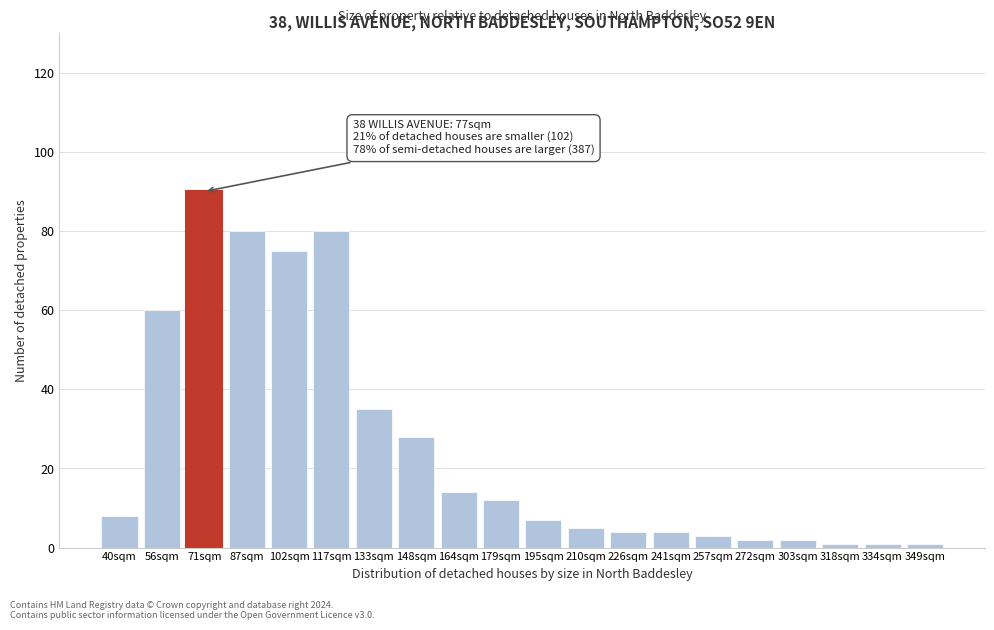

Reading left to right, transcribe all the data shown in this chart.

40sqm=8	56sqm=60	71sqm=90	87sqm=80	102sqm=75	117sqm=80	133sqm=35	148sqm=28	164sqm=14	179sqm=12	195sqm=7	210sqm=5	226sqm=4	241sqm=4	257sqm=3	272sqm=2	303sqm=2	318sqm=1	334sqm=1	349sqm=1